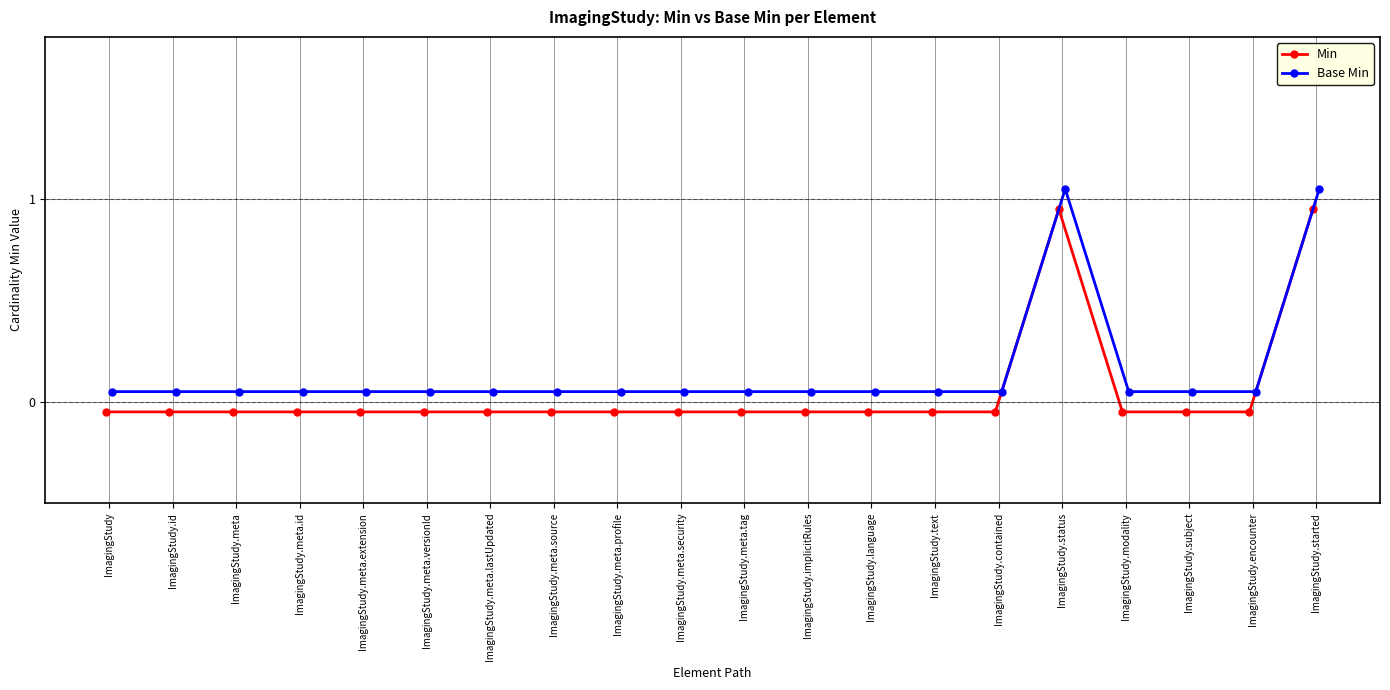

What is the difference between the Base Min values at ImagingStudy.status and ImagingStudy.meta.profile?

1.0